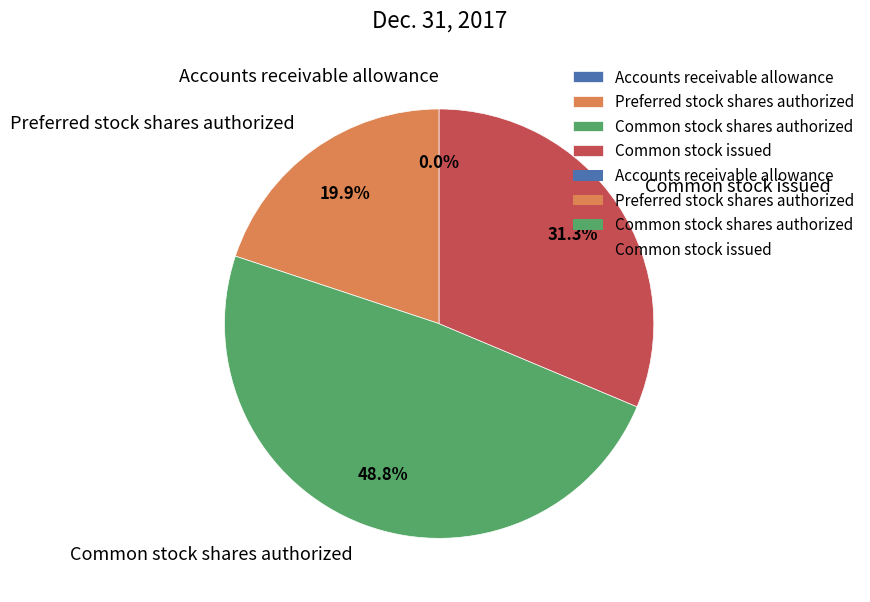

To the nearest percent, what percentage of the pie is Common stock issued?

31%